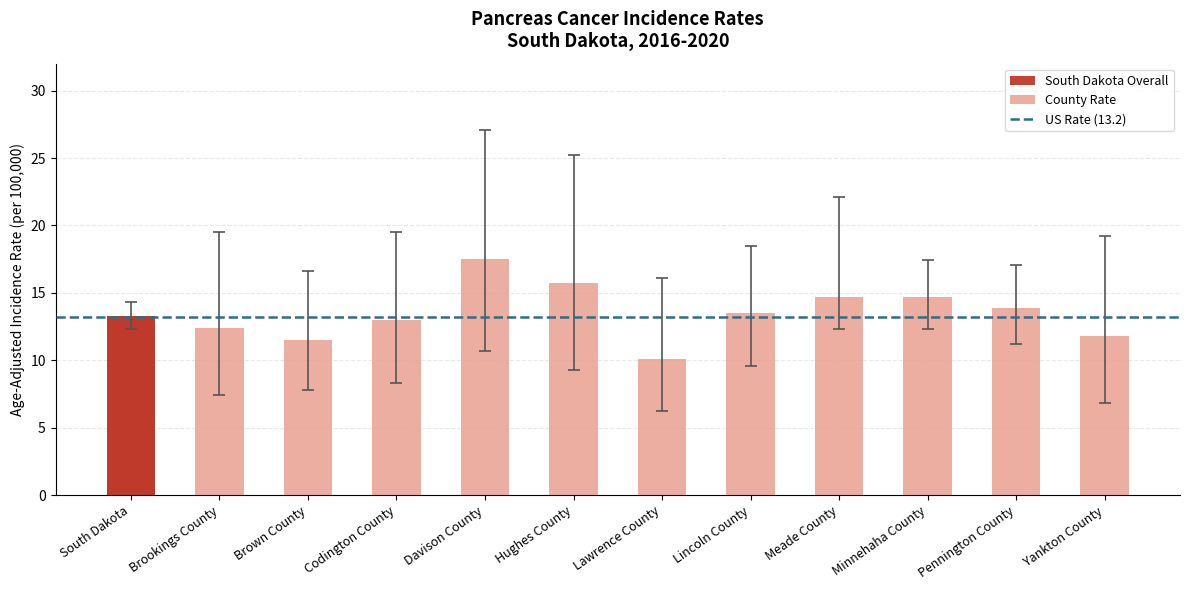

Is it true that the value at Brown County is 11.5?

True